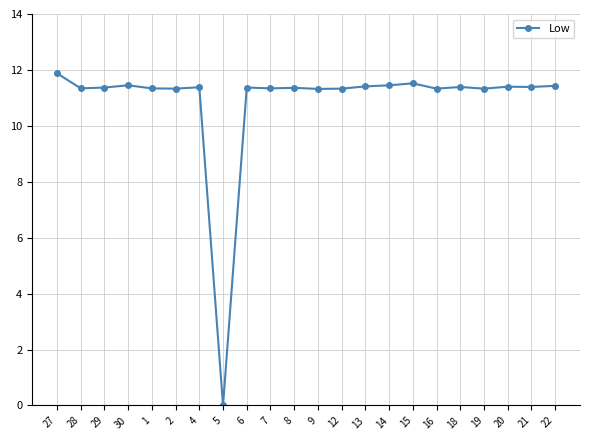

What position from the left is 20?

20